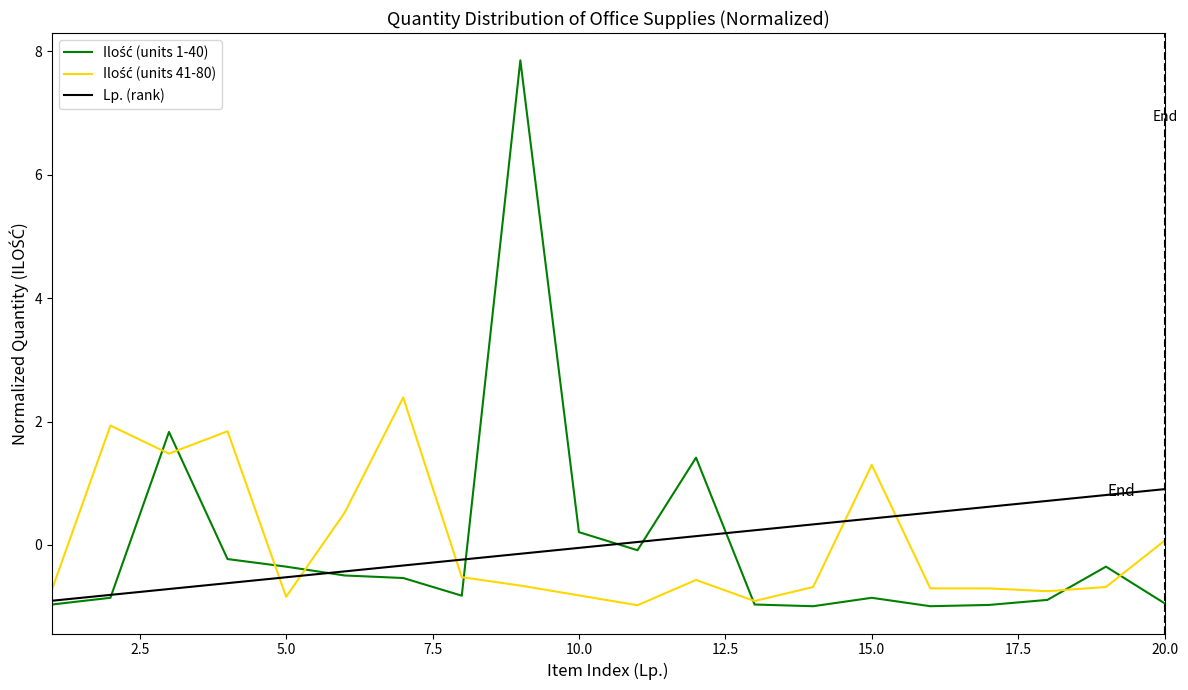

What is the minimum value for Lp. (rank)?

-0.9